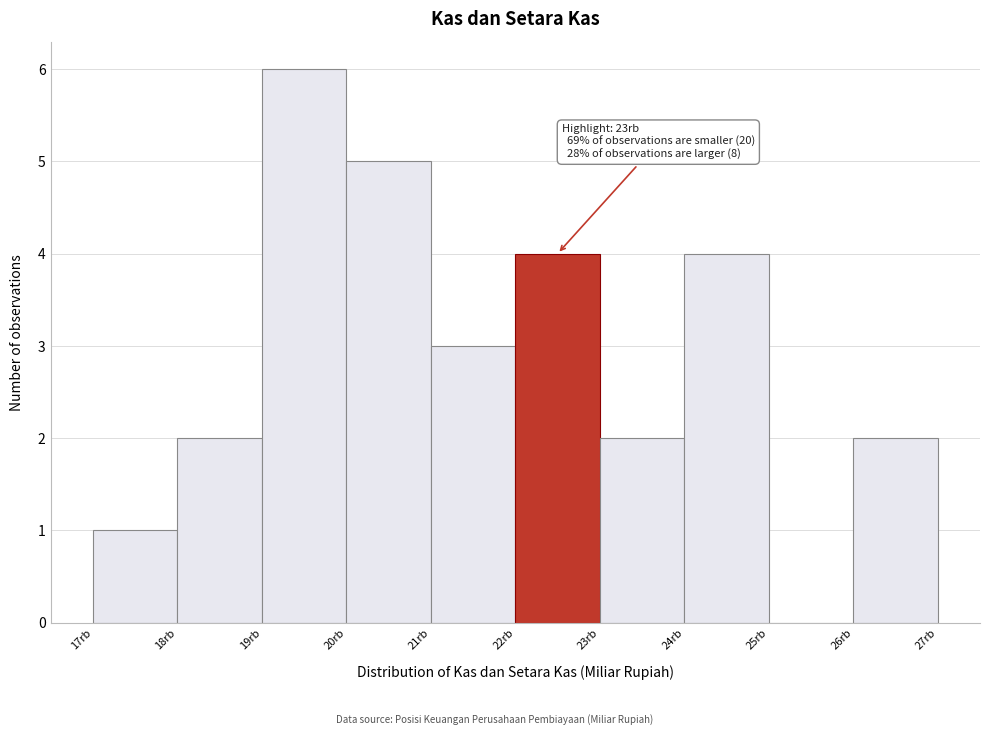

Reading left to right, transcribe all the data shown in this chart.

17rb=1	18rb=2	19rb=6	20rb=5	21rb=3	22rb=4	23rb=2	24rb=4	25rb=0	26rb=2